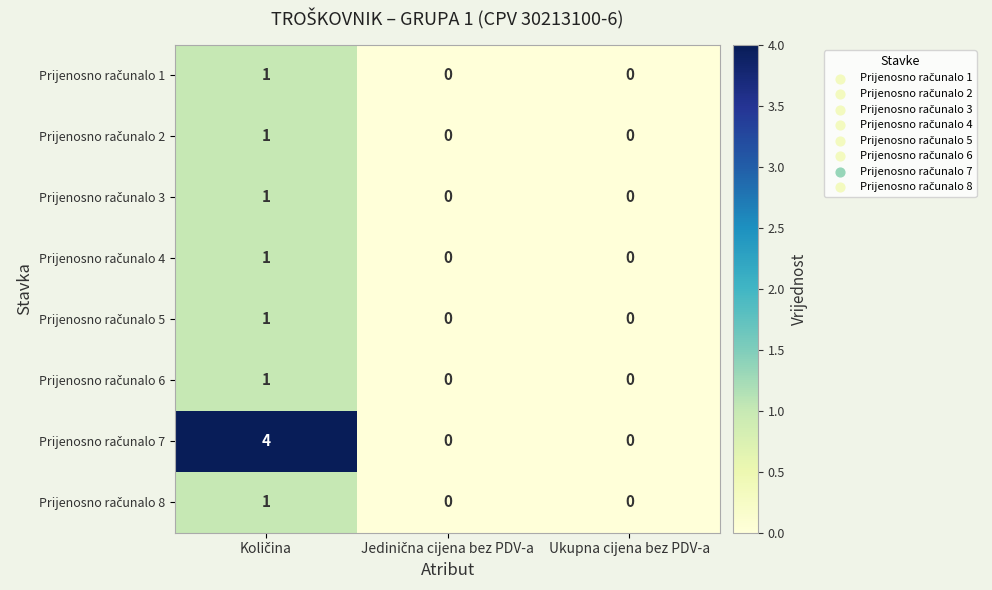

How many distinct data groups are displayed?

8